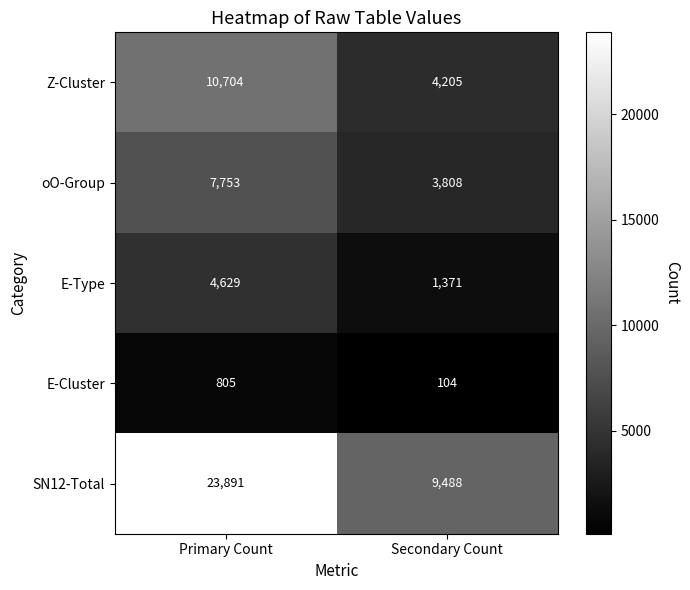

What is the total value across all series at Primary Count?

47782